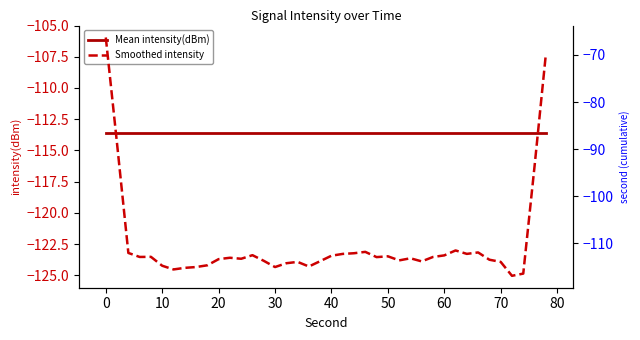

Which has a higher value, 90 or 60?

90